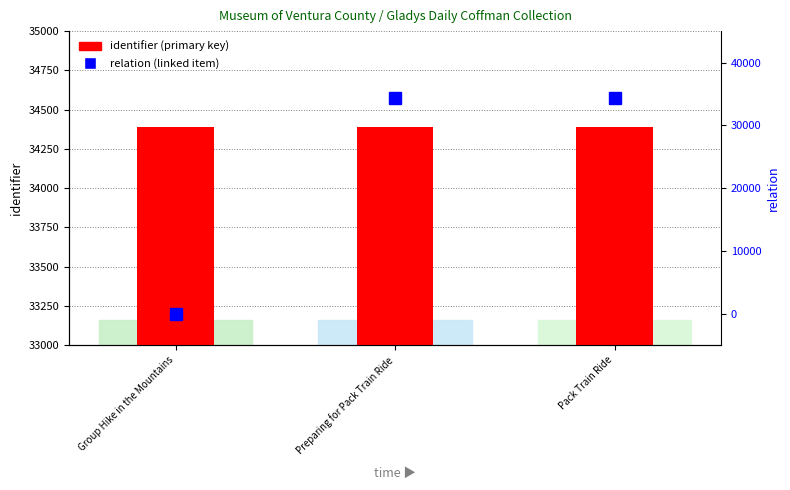

The identifier (primary key) series shows 34390 at Group Hike in the Mountains. True or false?

True